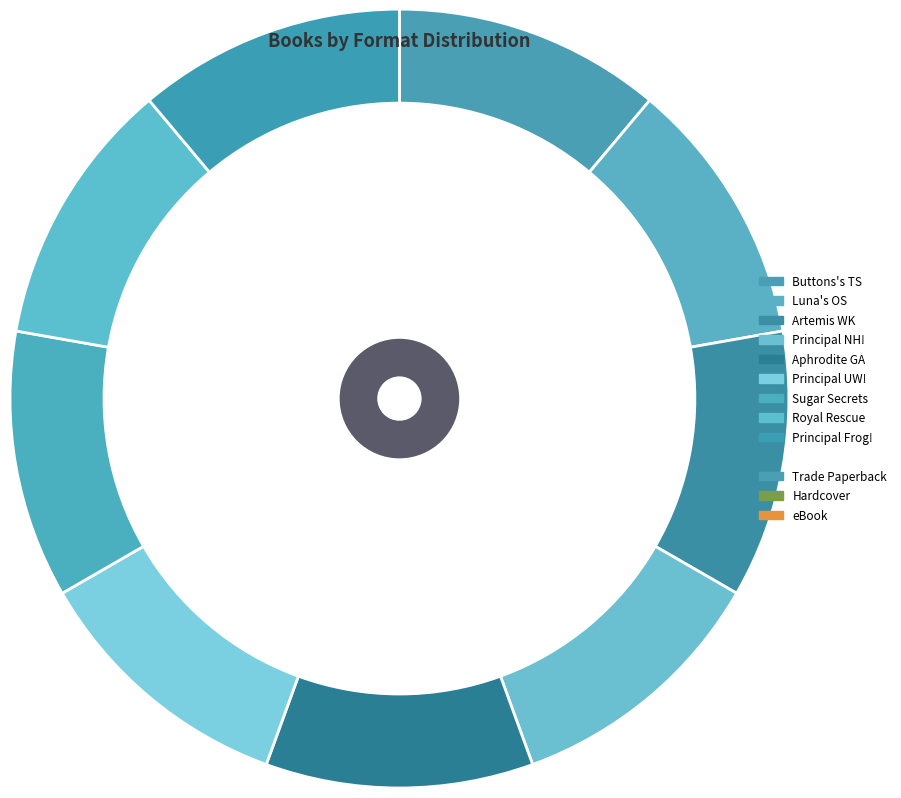

True or false: Artemis & the Wishing Kitten accounts for 9% of the total.

False